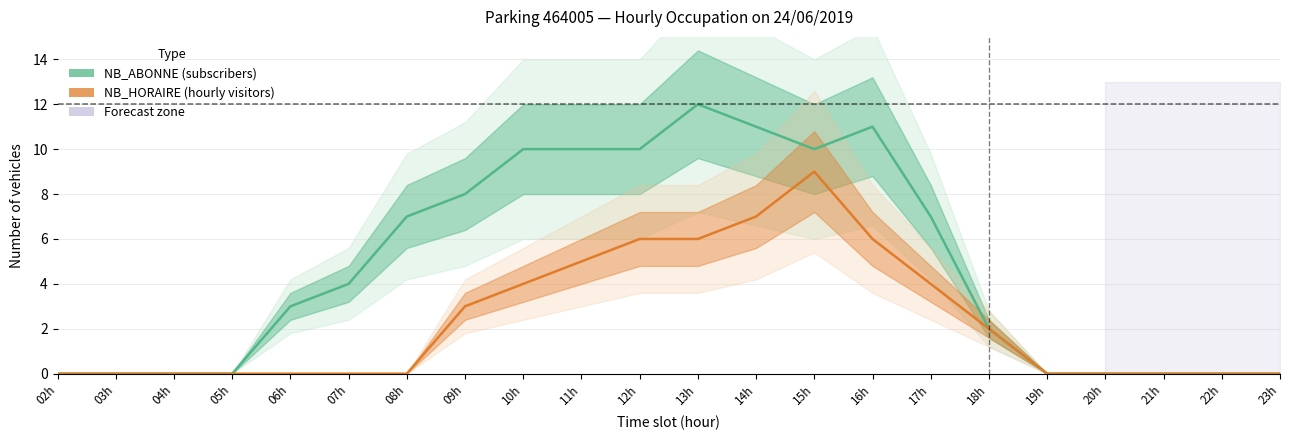

True or false: NB_ABONNE (subscribers) has a value of 17 at 13h.

False